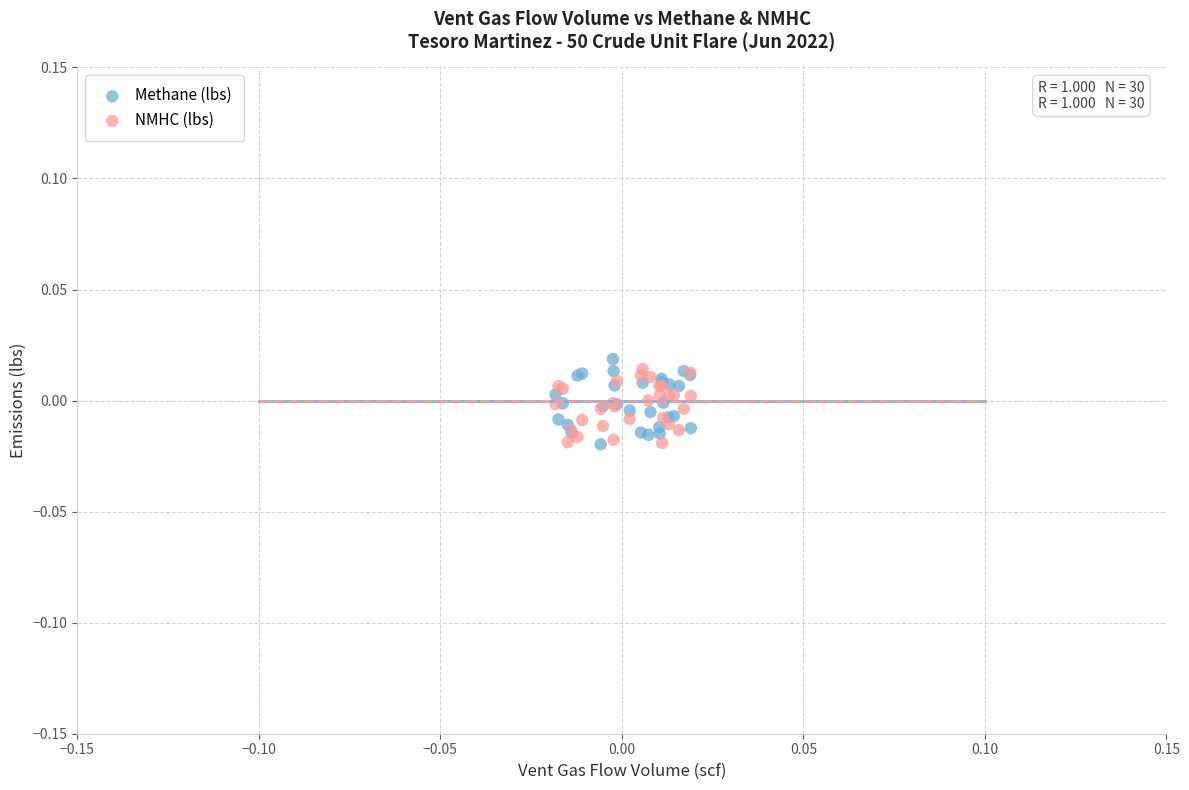

What are all the series names shown in the legend?

Methane (lbs), NMHC (lbs)